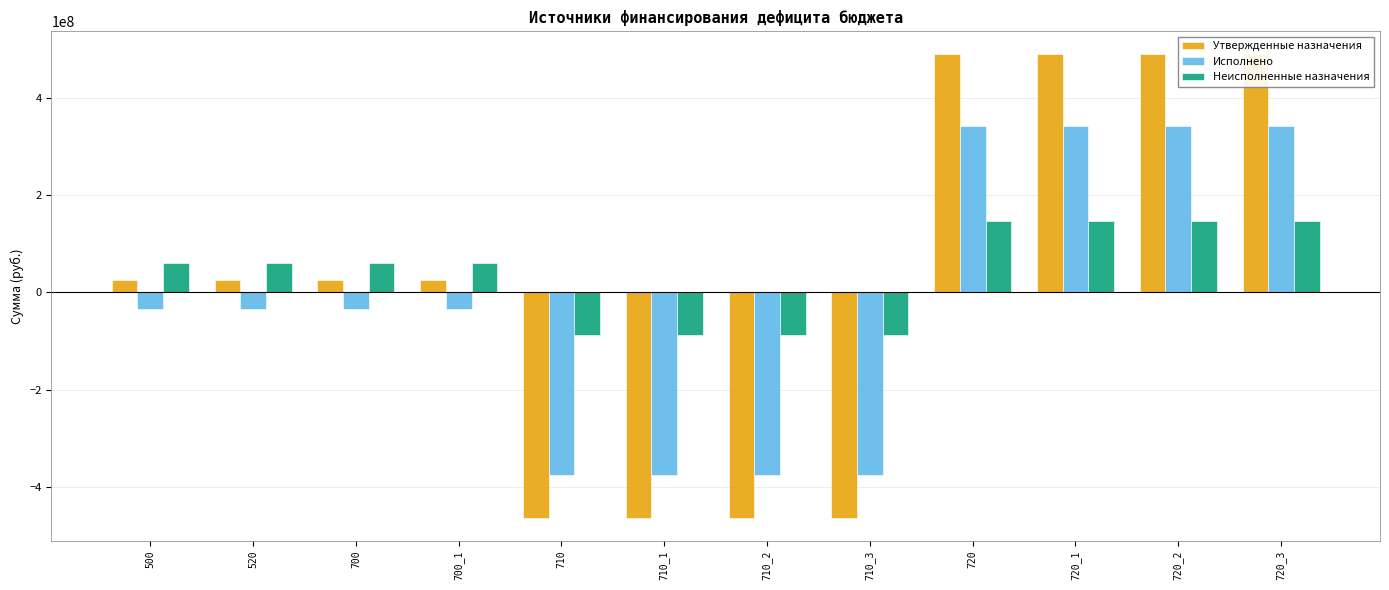

The value of Утвержденные назначения at 520 is 45091774.3. True or false?

False